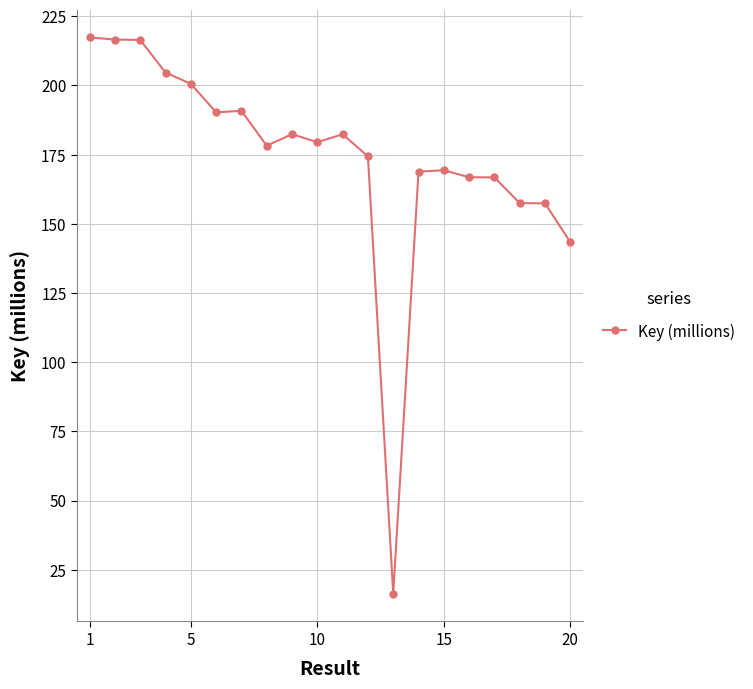

What is the difference between the second highest and second lowest values?

73.2